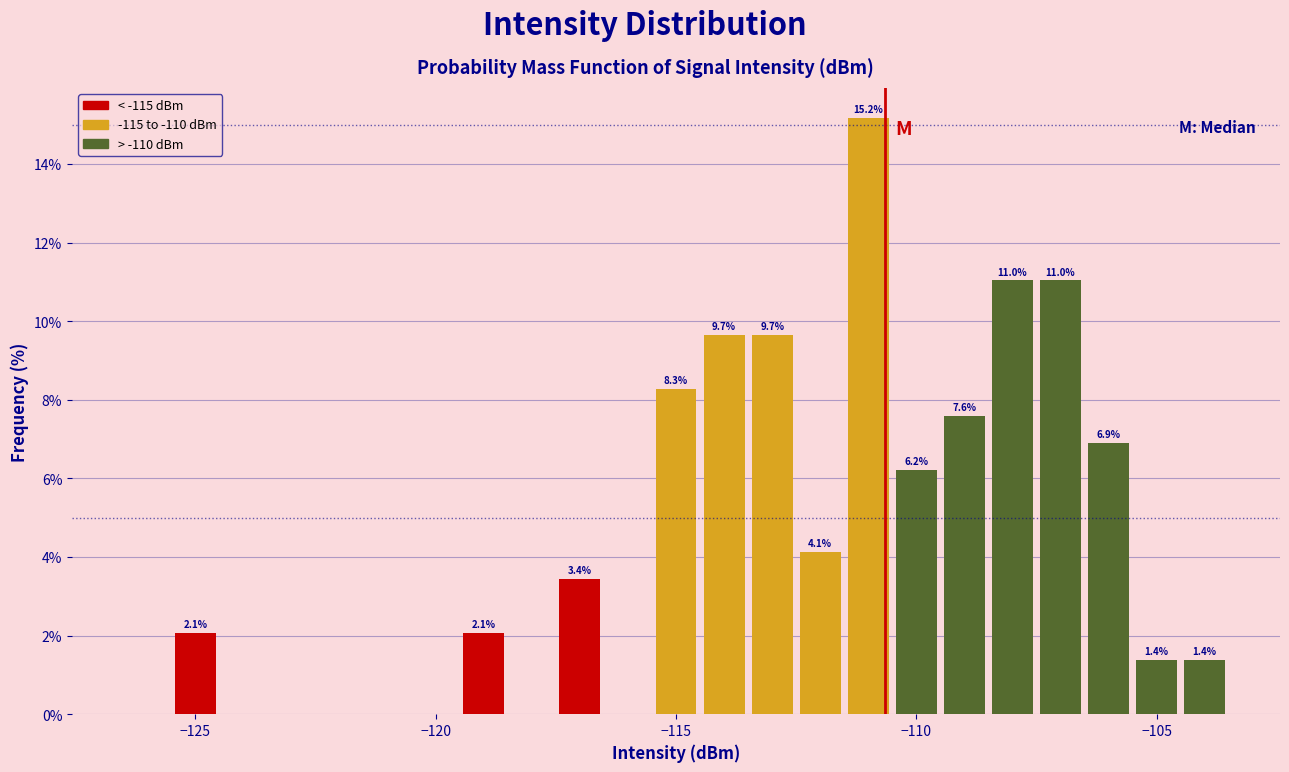

Read against the x-axis, roughly where is the centre of the tallest bar?

-111.0